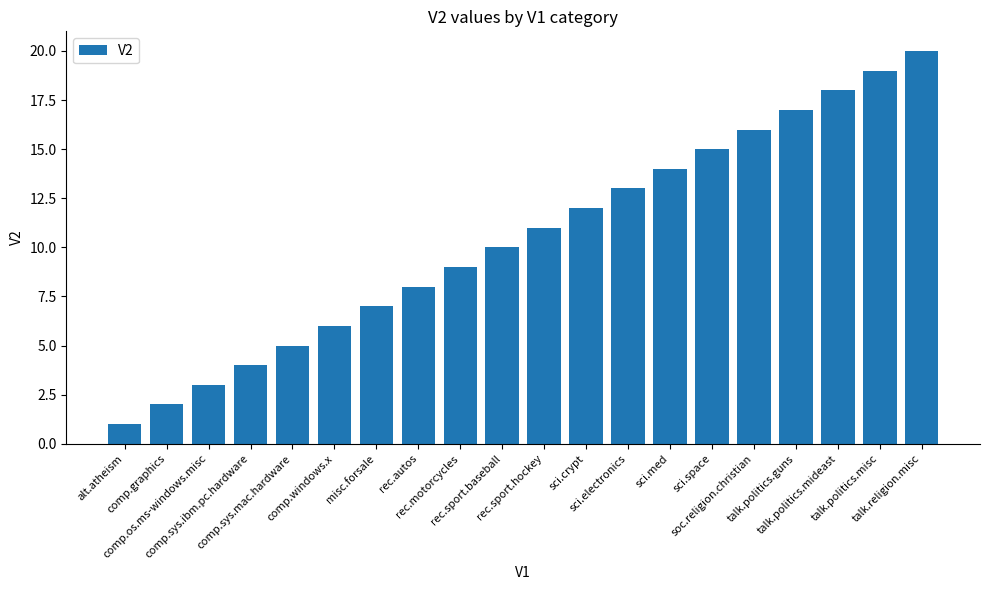

Which category has the lowest value across all series?

alt.atheism